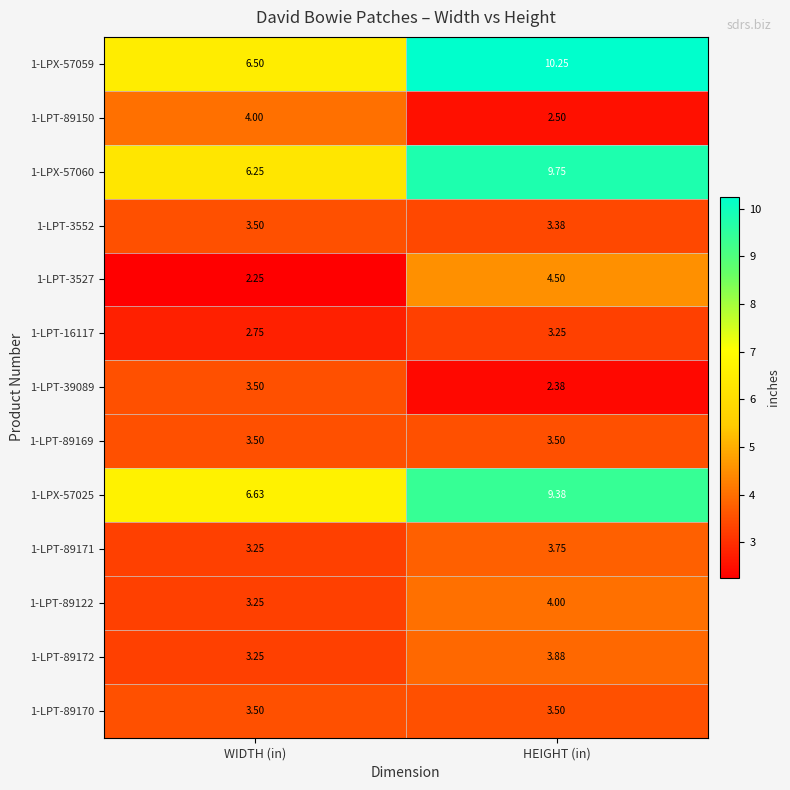

Where is 1-LPX-57060 nearest to the value 8?

WIDTH (in)